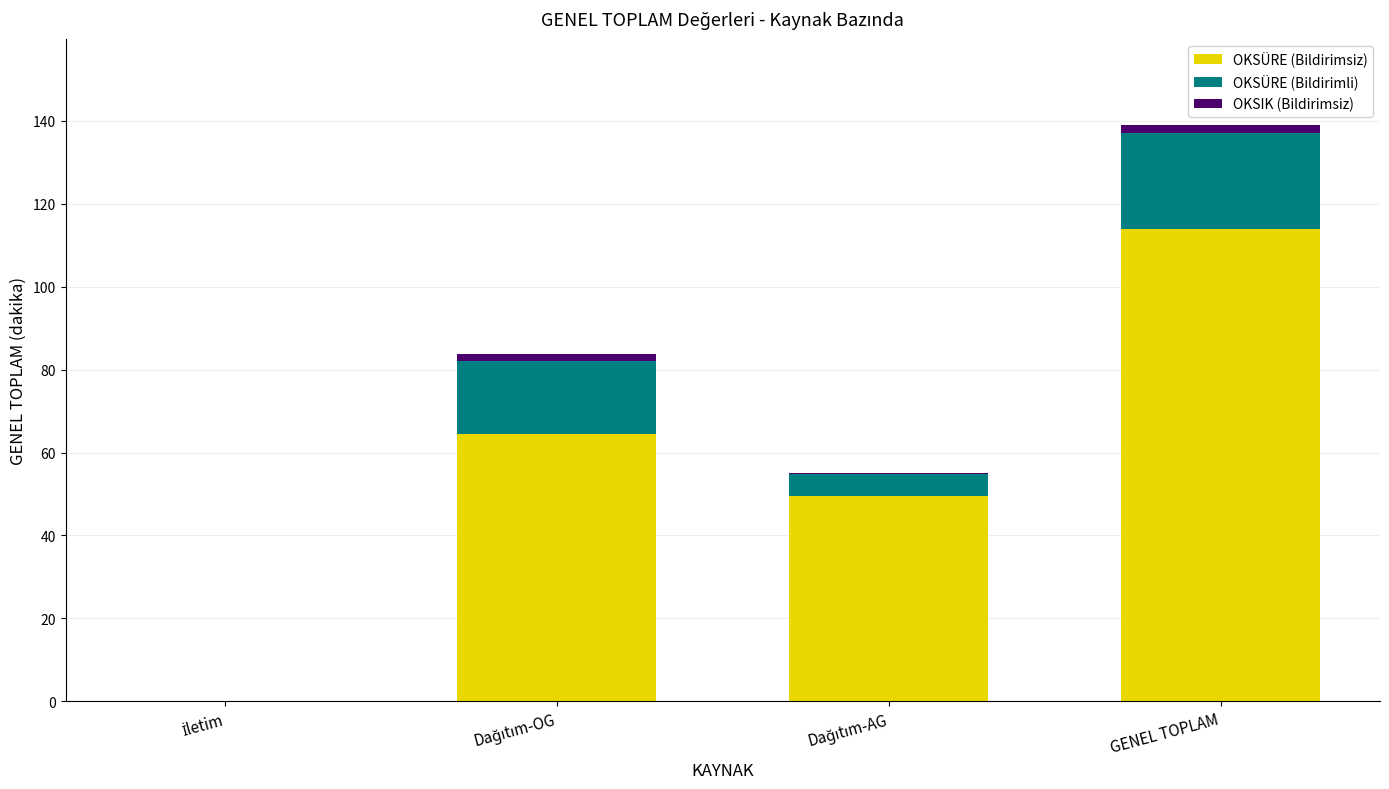

What is the sum of all OKSÜRE (Bildirimsiz) values?

227.9